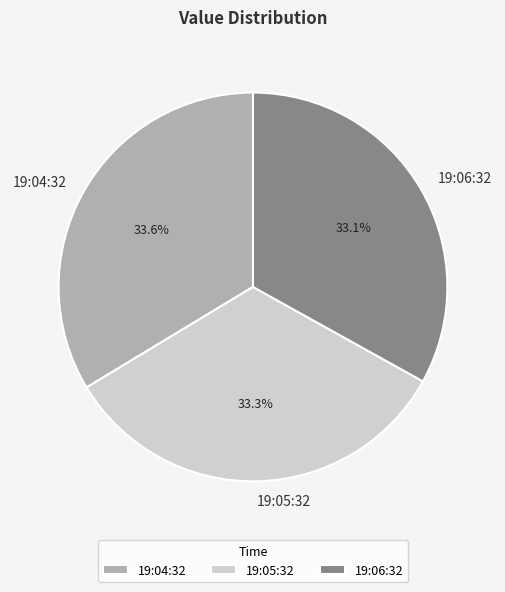

Does any single category account for the majority?

No